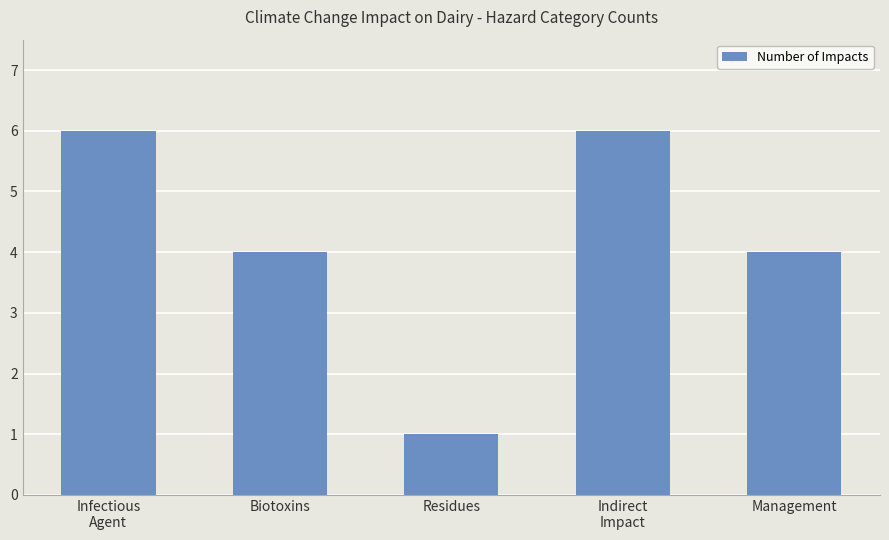

Read the value at Management.

4